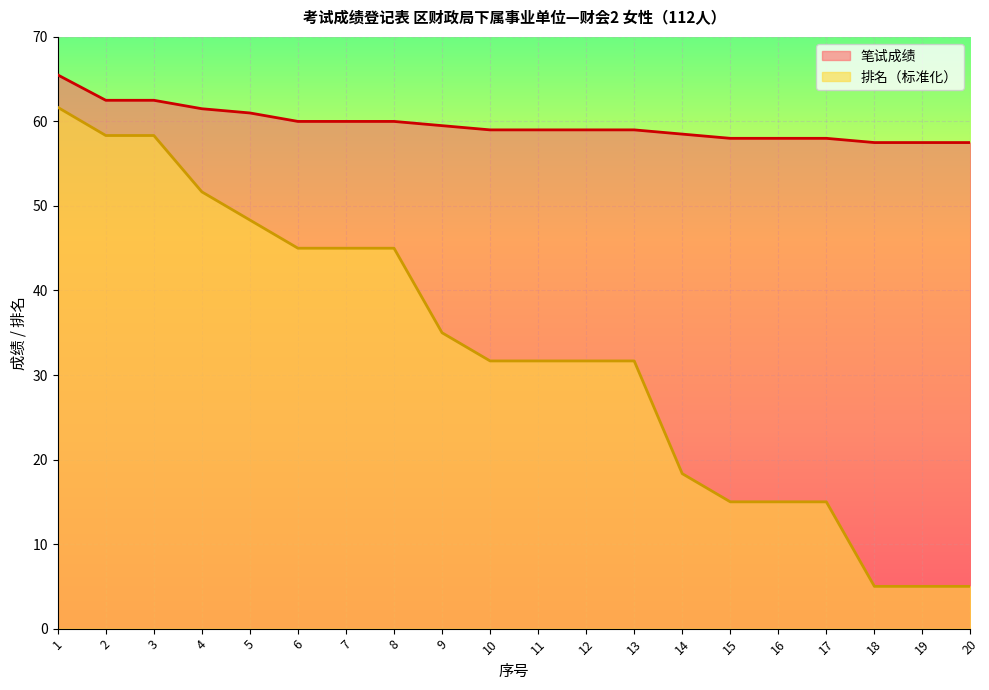

The value of 排名 at 9 is 35.0. True or false?

True